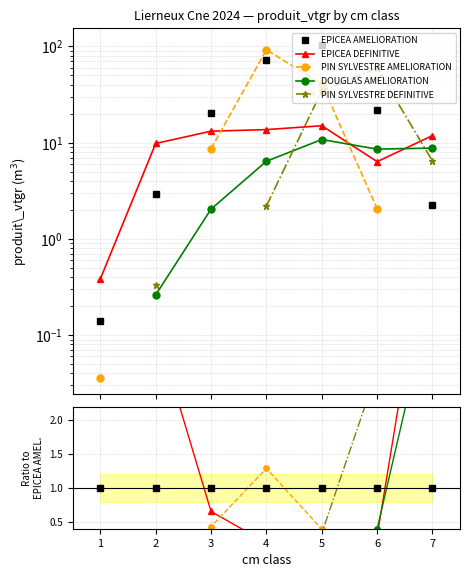

True or false: PIN SYLVESTRE AMELIORATION and DOUGLAS AMELIORATION intersect in this chart.

True